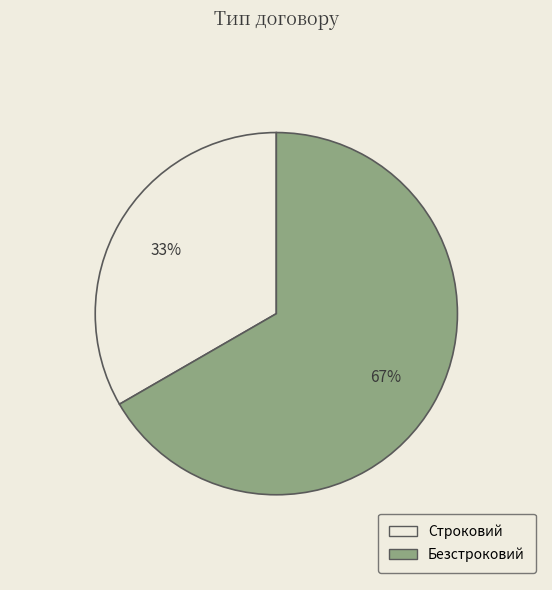

How many segments does this pie chart have?

2